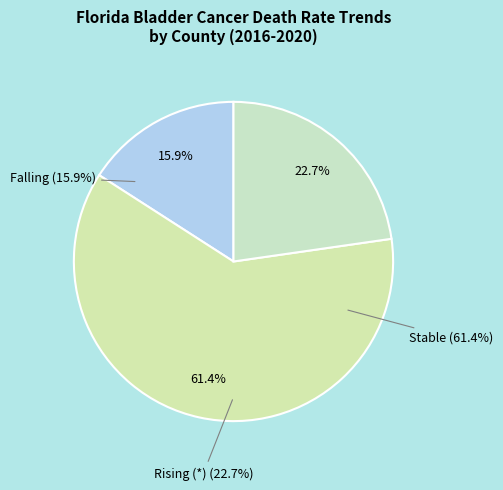

Is there a majority slice in this chart?

Yes